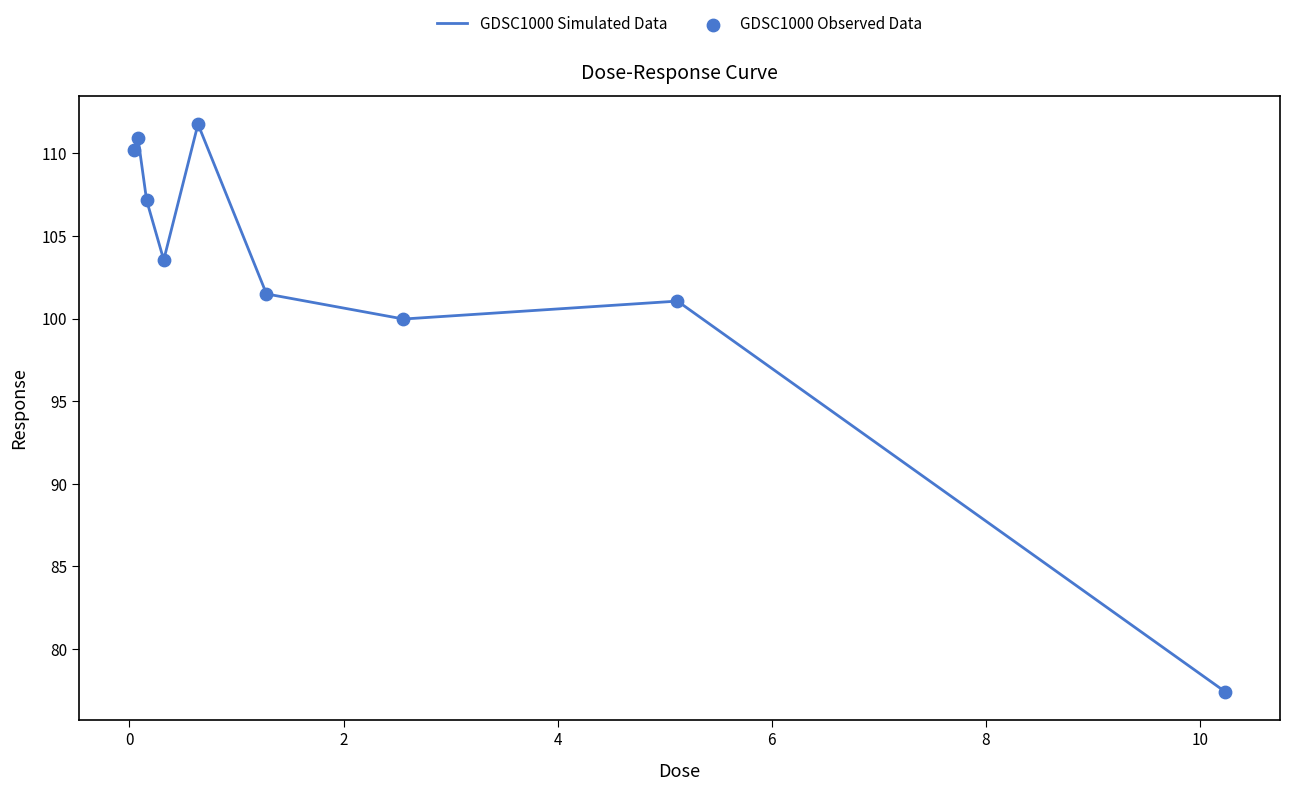

What is the difference between the maximum and minimum values?

34.4